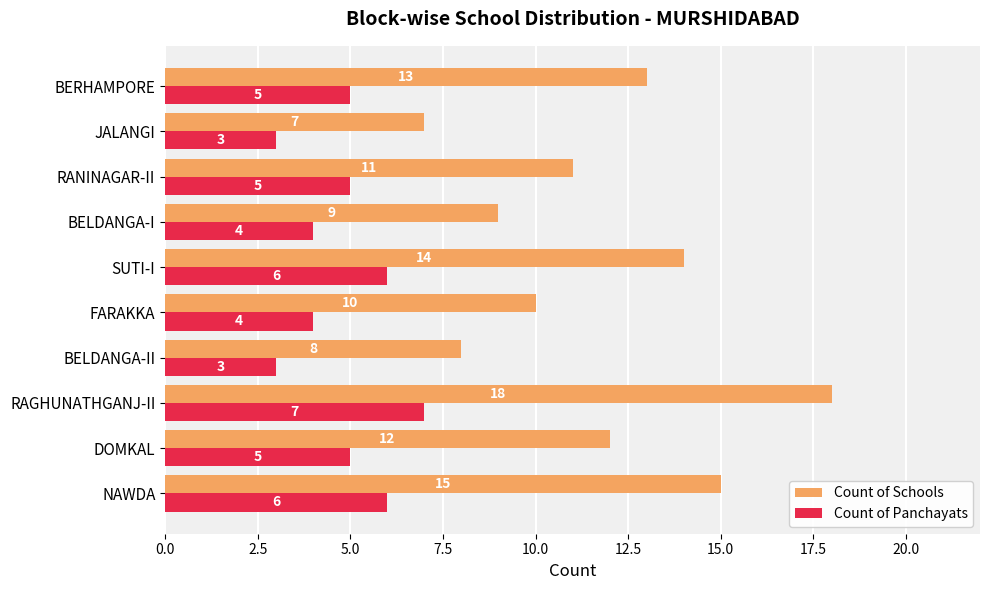

What is the sum of all Count of Panchayats values?

48